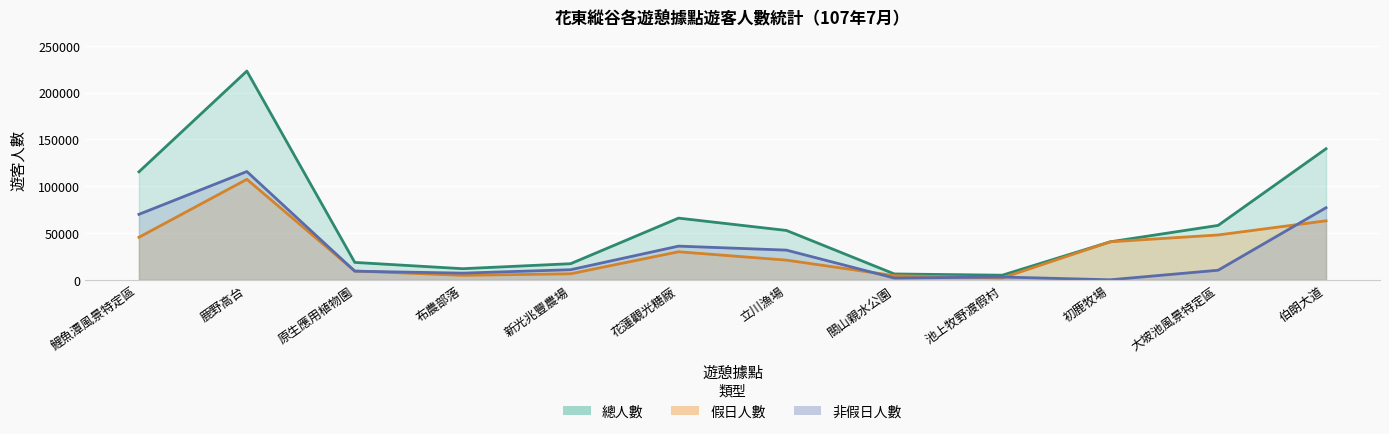

What is the total value across all series at 池上牧野渡假村?

9808